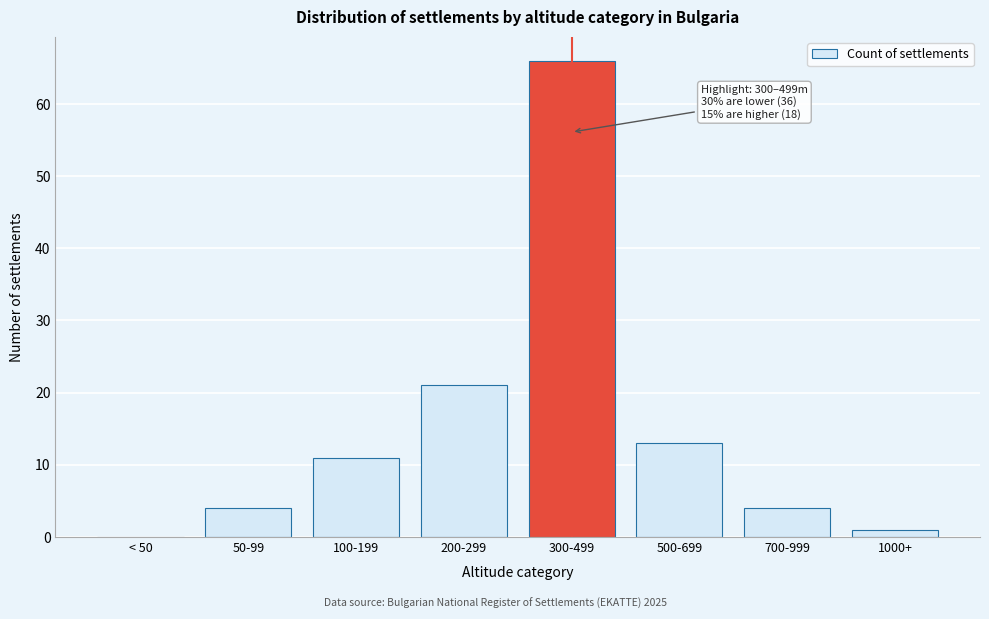

Reading right to left, what are all the values shown in this chart?

1000+=1	700-999=4	500-699=13	300-499=66	200-299=21	100-199=11	50-99=4	< 50=0